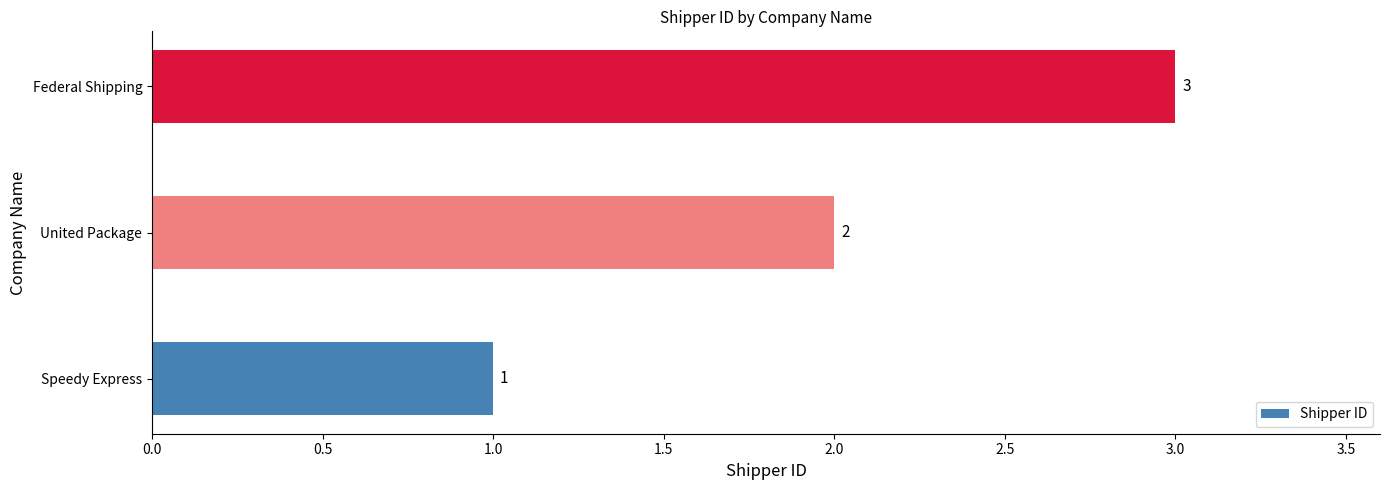

Is it true that the value at United Package is 2?

True